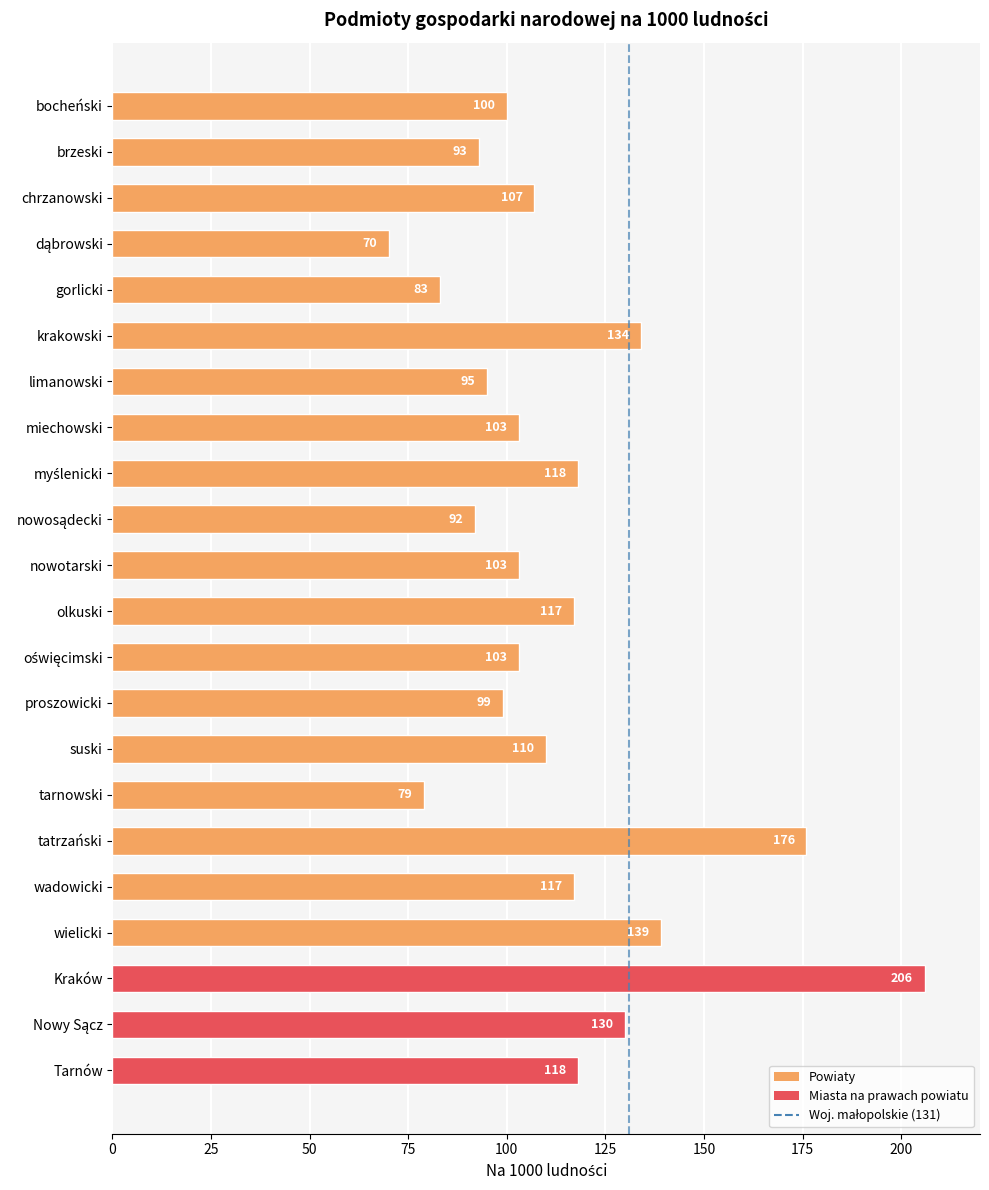

What position from the top is chrzanowski?

3